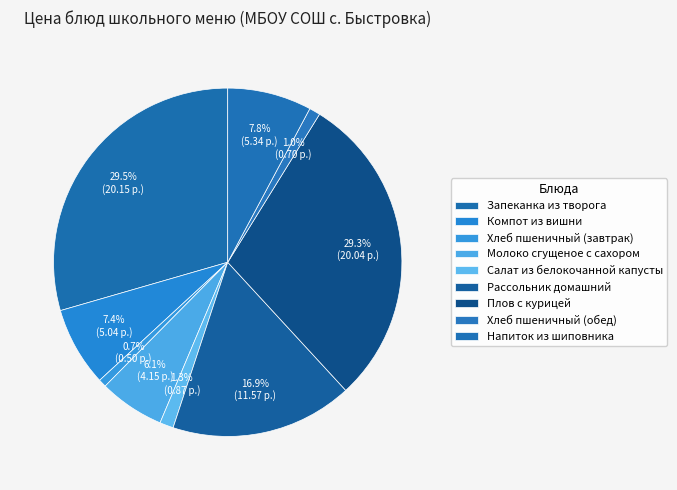

How many slices are in this pie chart?

9